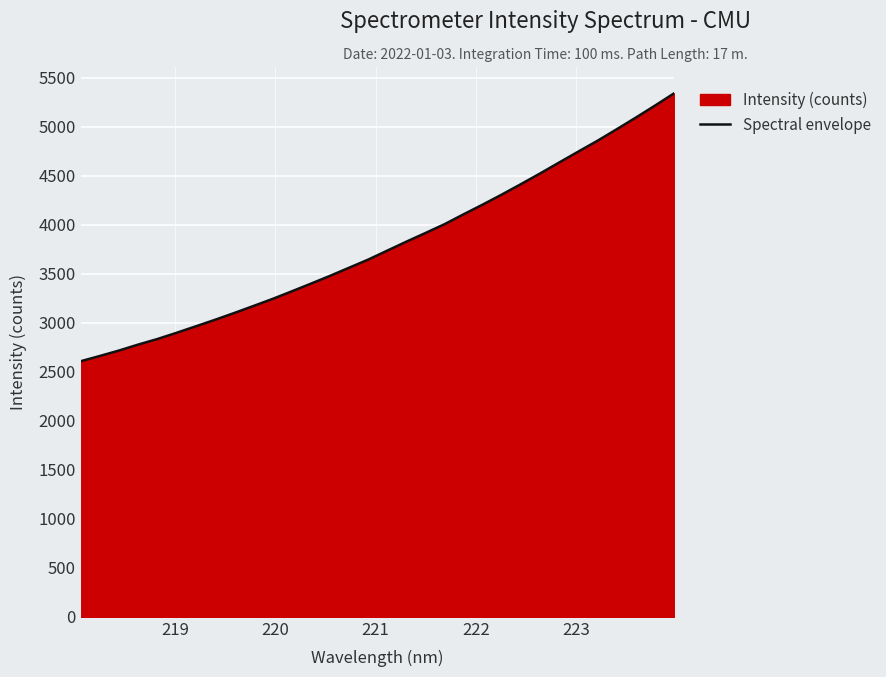

What is the difference between the maximum and minimum values?

2734.2